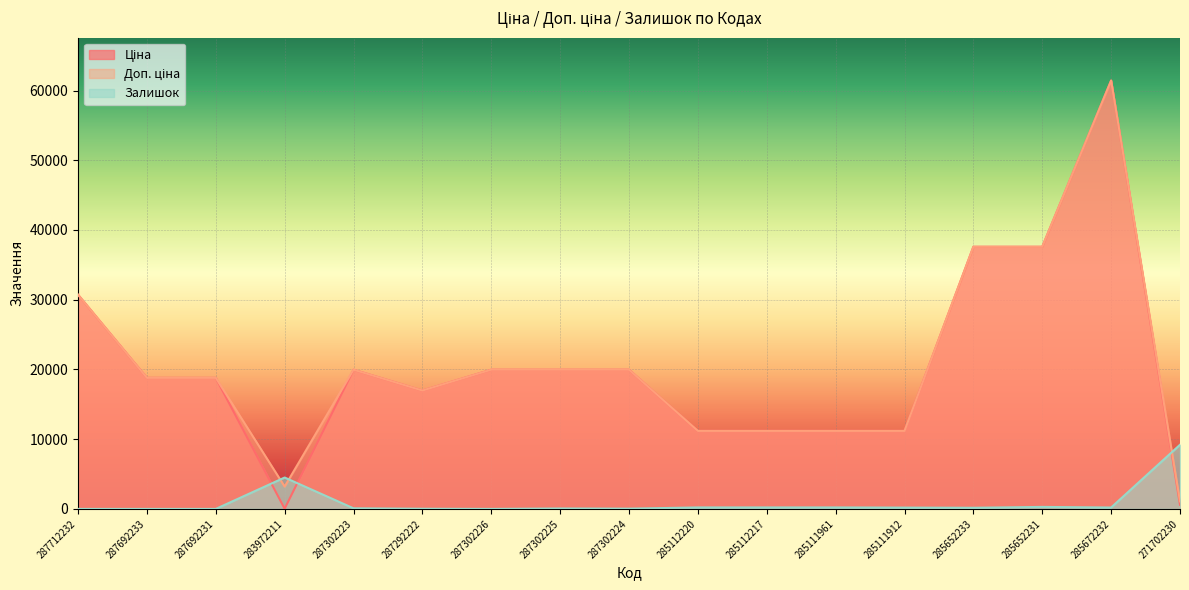

How many data points in Доп. ціна are less than 18796?

7